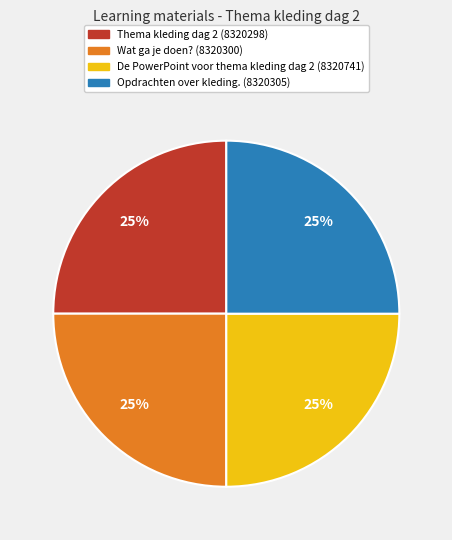

What is the ratio of the value at Thema kleding dag 2 to the value at Wat ga je doen??

1.0